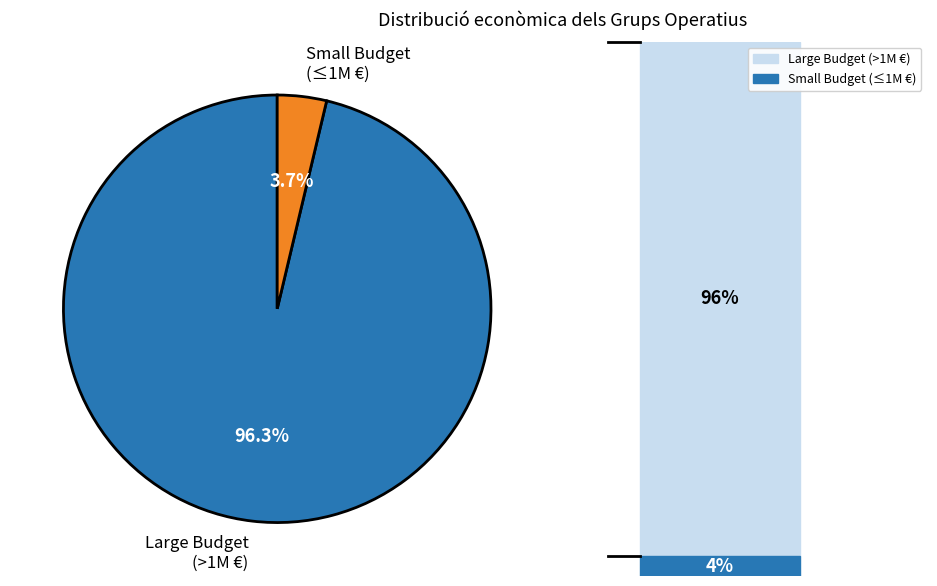

Does Small Budget (≤1M €) account for over 50% of the chart?

No